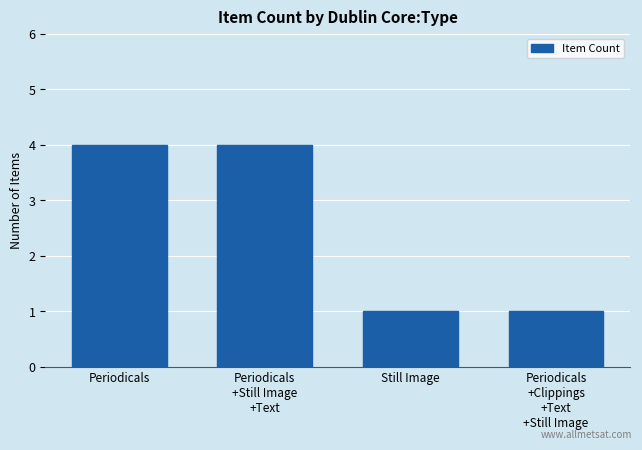

What is the label of the 2nd bar from the right?

Still Image